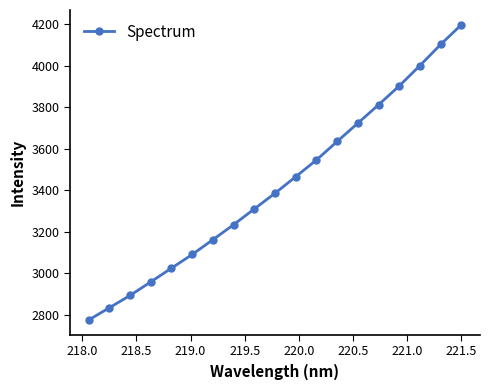

What is the average value?

3423.7